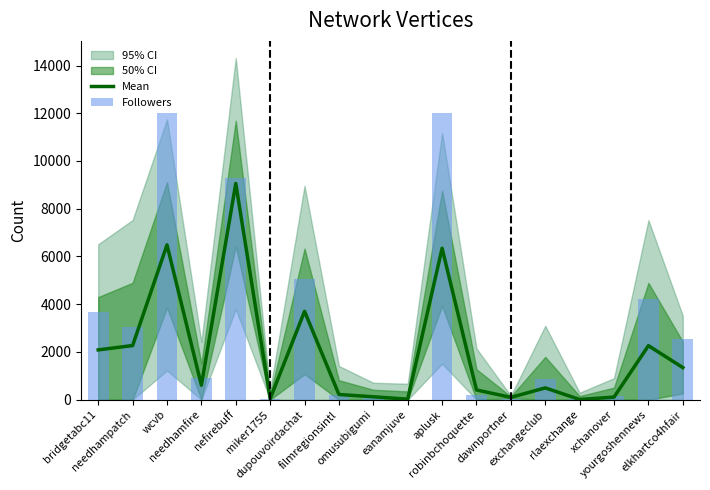

At wcvb, list the series in order from smallest to largest.

Mean, Followers